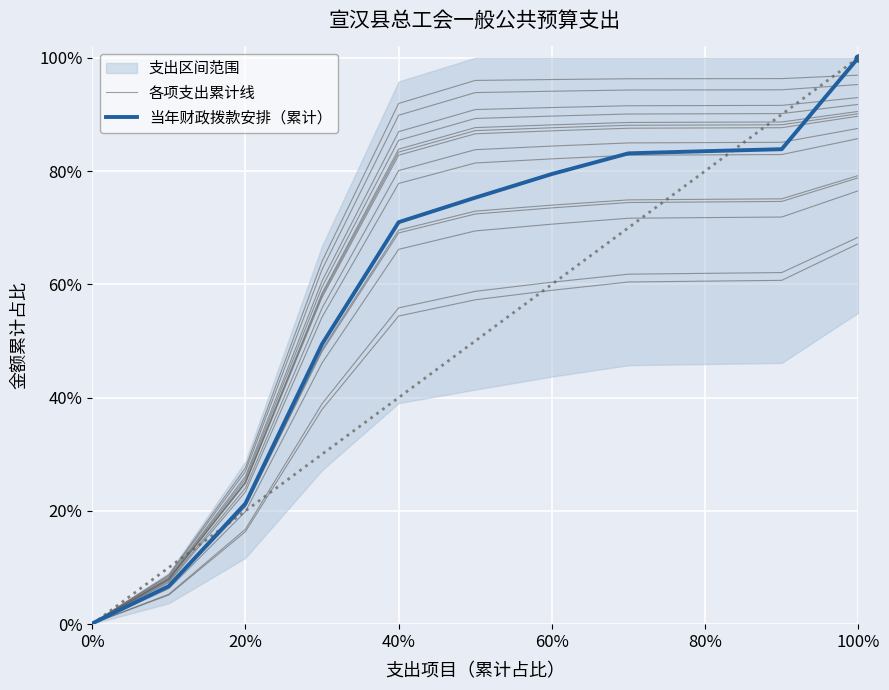

What position from the left is 60%?

7